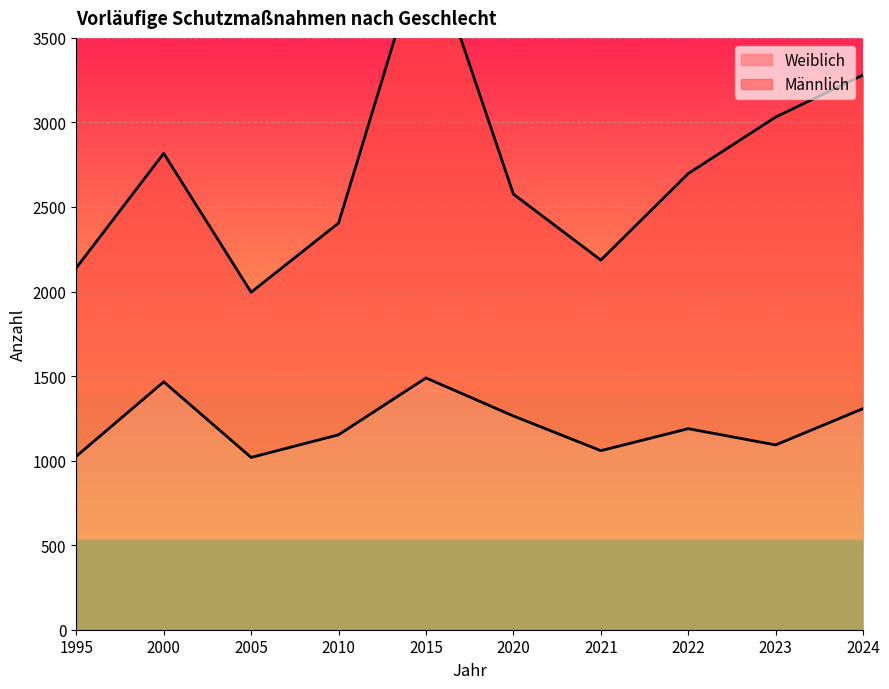

At which category does the chart reach its minimum across all series?

2005